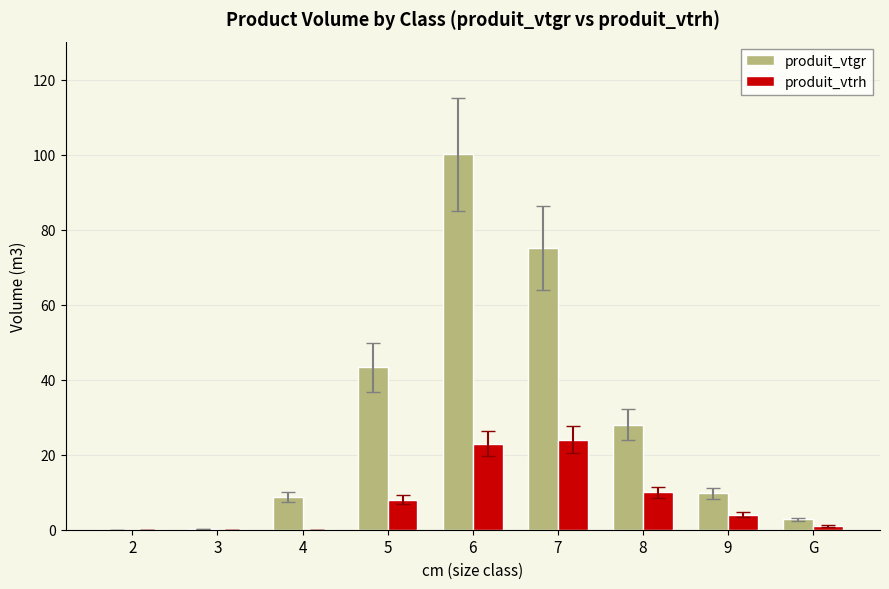

Which series changed the most between 7 and 9?

produit_vtgr